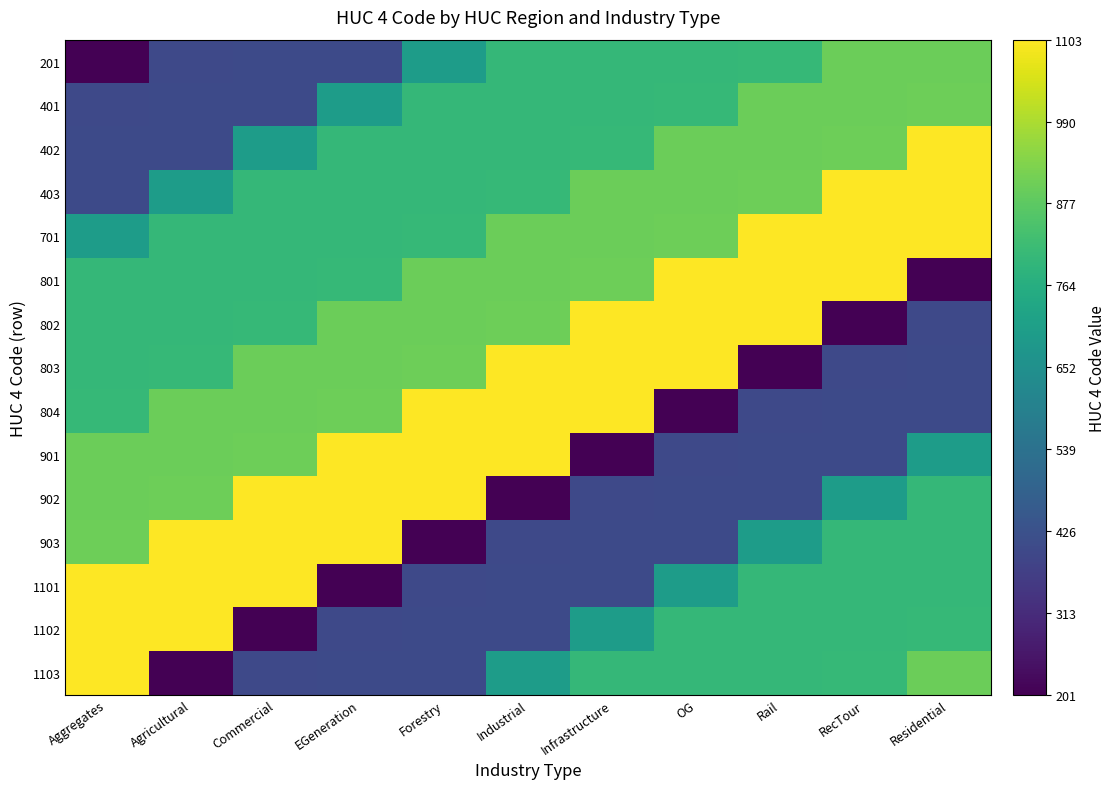

At which category does the chart reach its peak across all series?

Residential